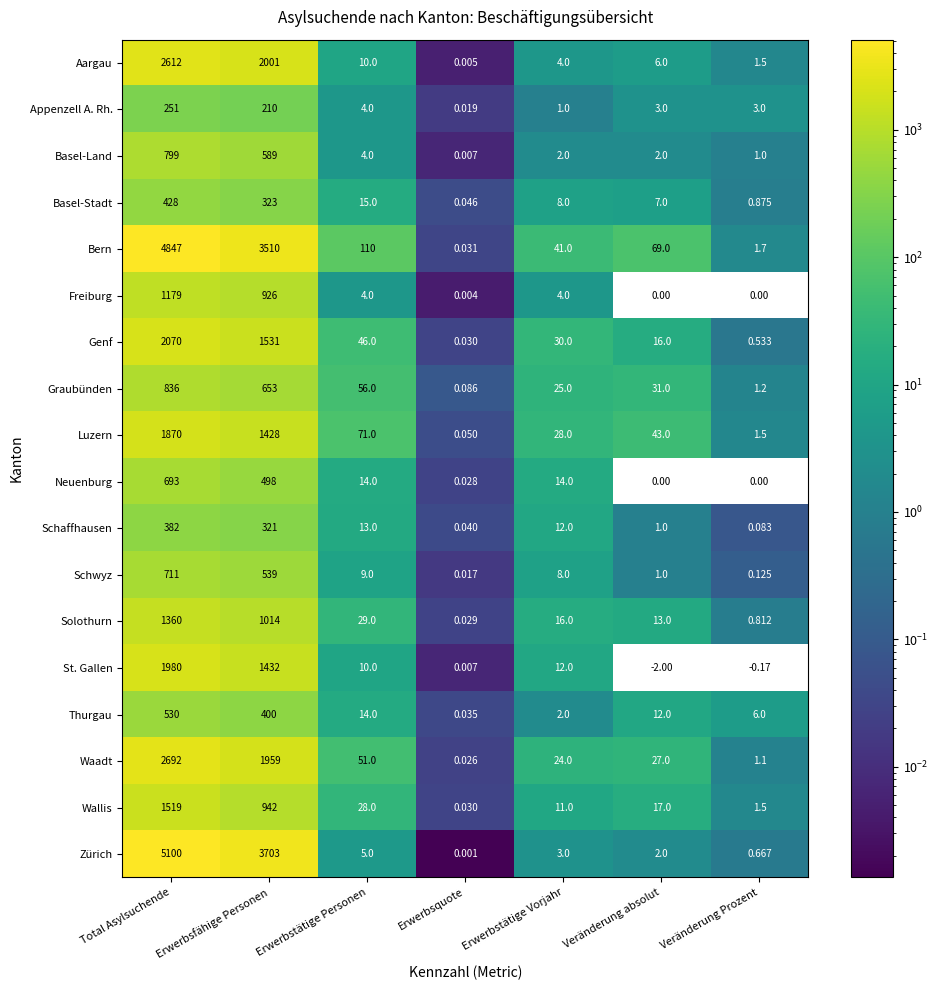

What is the average value of the Thurgau series?

137.7